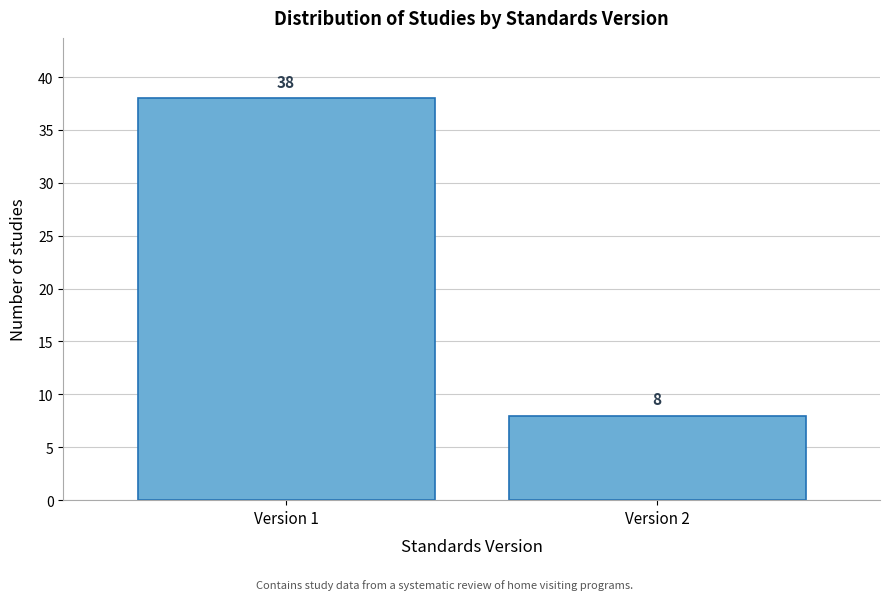

Reading right to left, what are all the values shown in this chart?

8	38